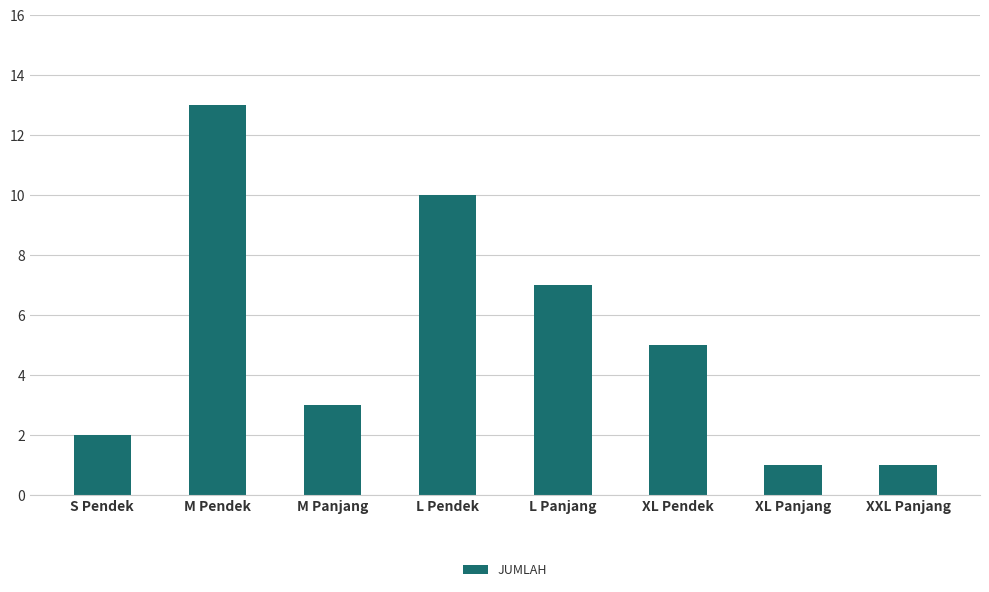

Reading left to right, extract all data points from this chart.

2	13	3	10	7	5	1	1